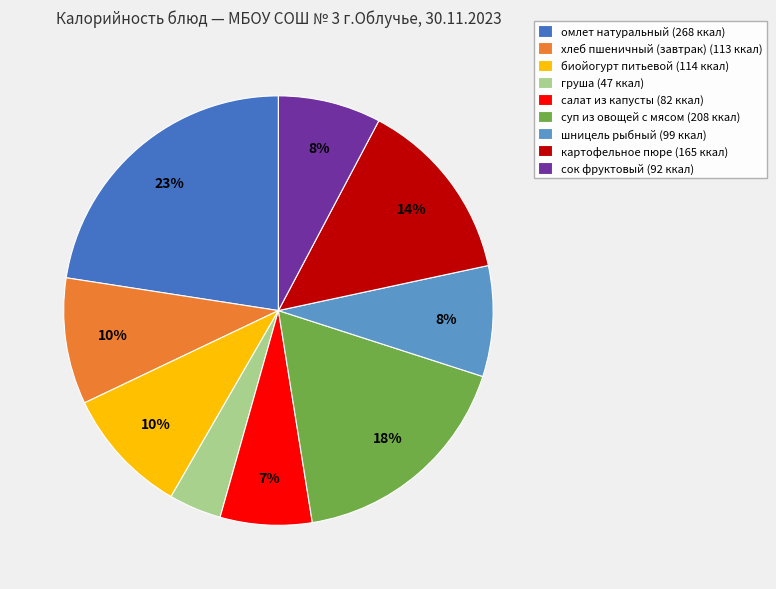

To the nearest percent, what is the difference between the largest and smallest slice percentages?

19%